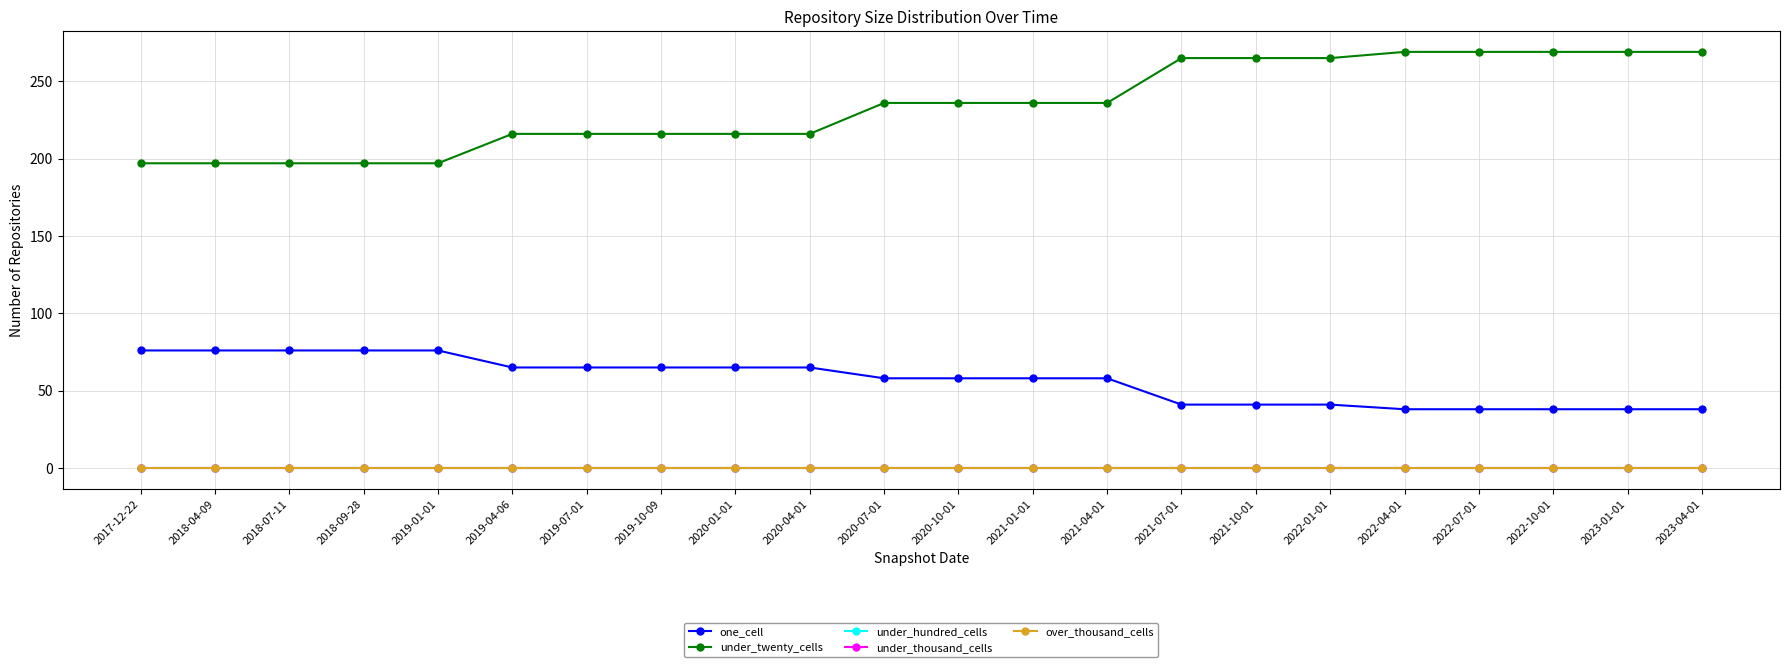

Is this an area chart (filled region under the line)?

No